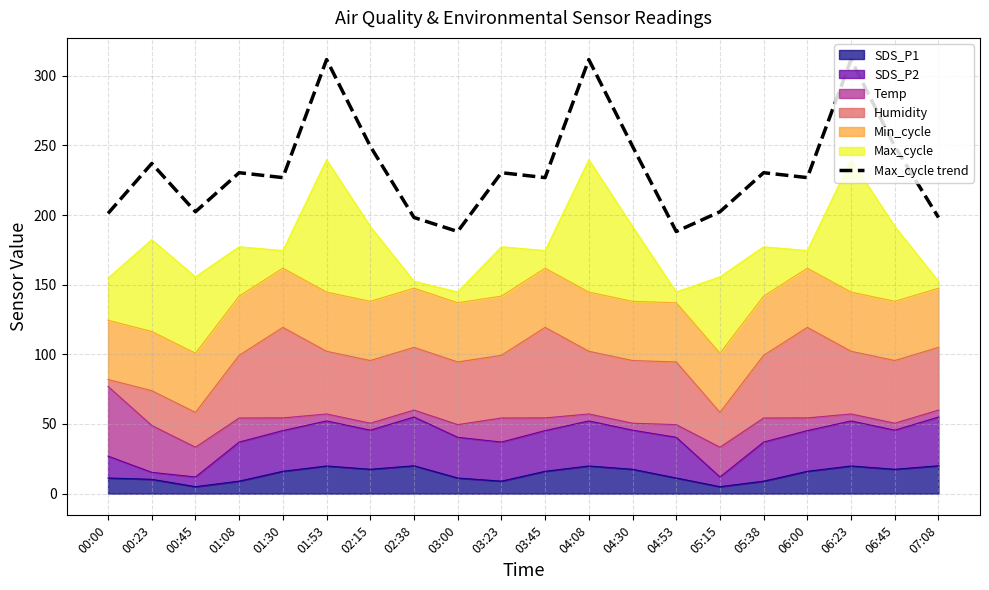

Where is the data nearest to the value 249?

02:15